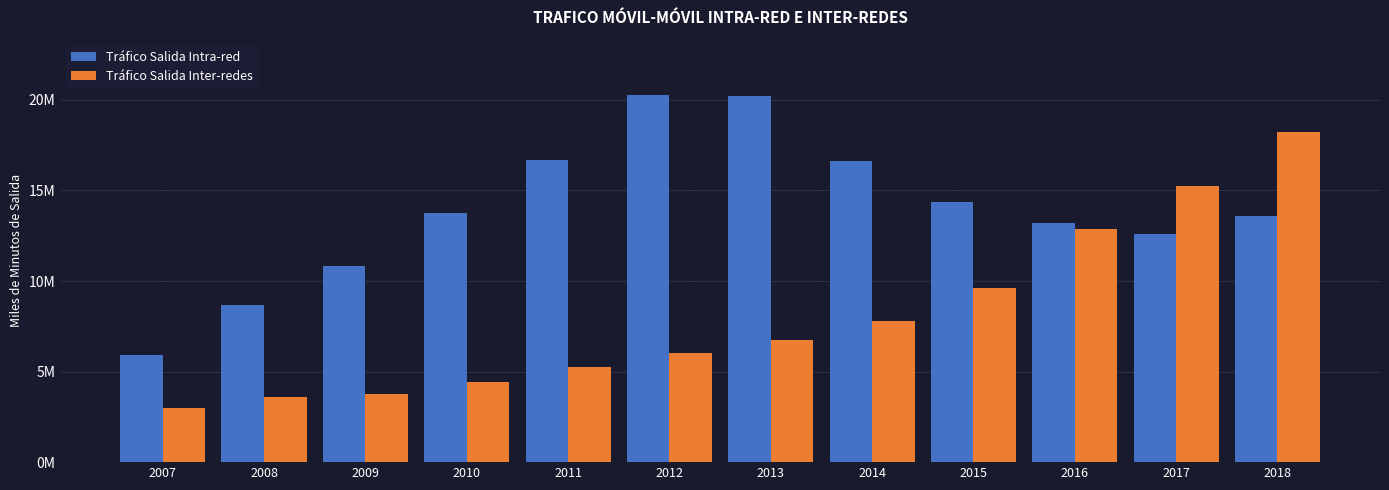

What is the value of the Tráfico Salida Intra-red bar at the 6th from the left?

20281369.7